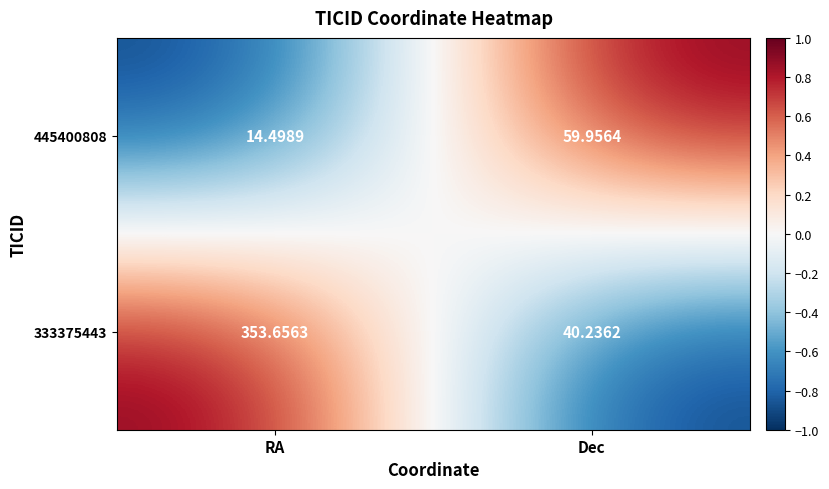

What is the minimum value shown in the chart?

14.5